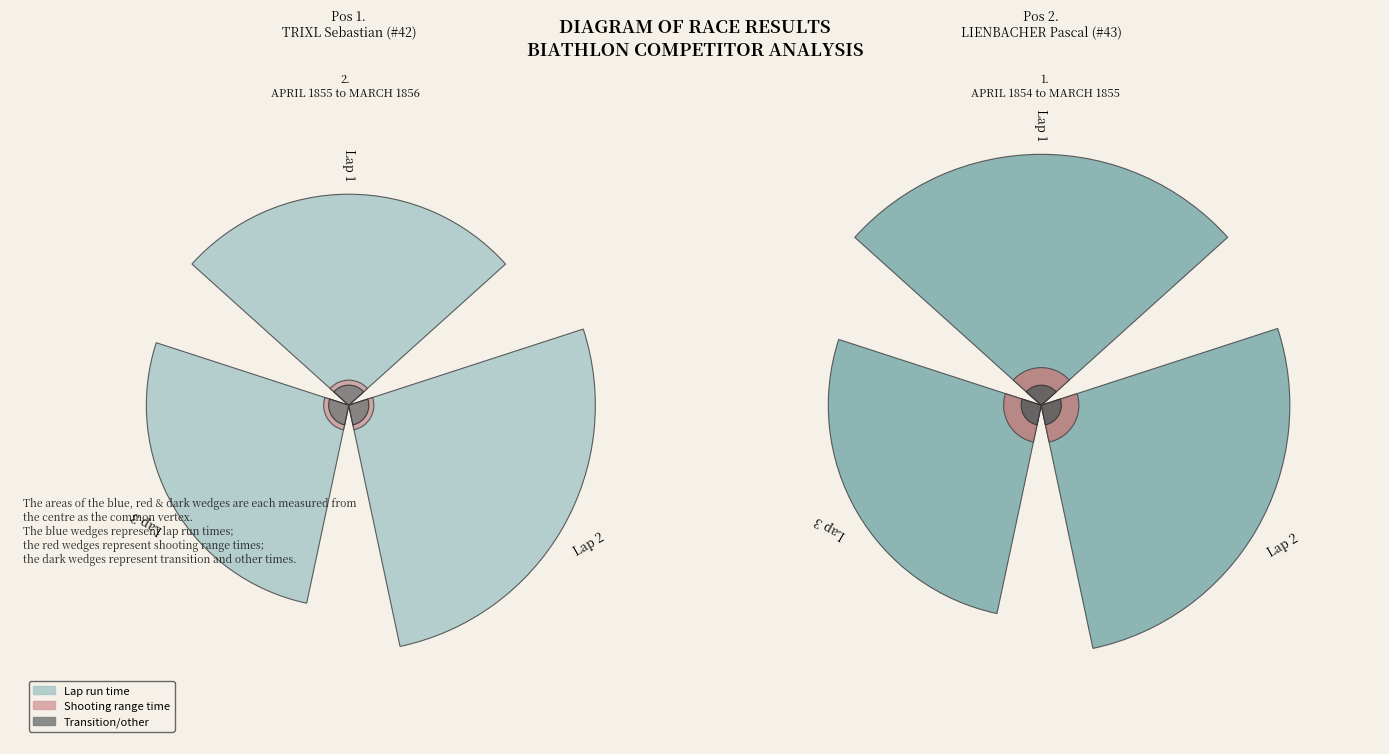

How much of the chart is everything except 2?

70.1%